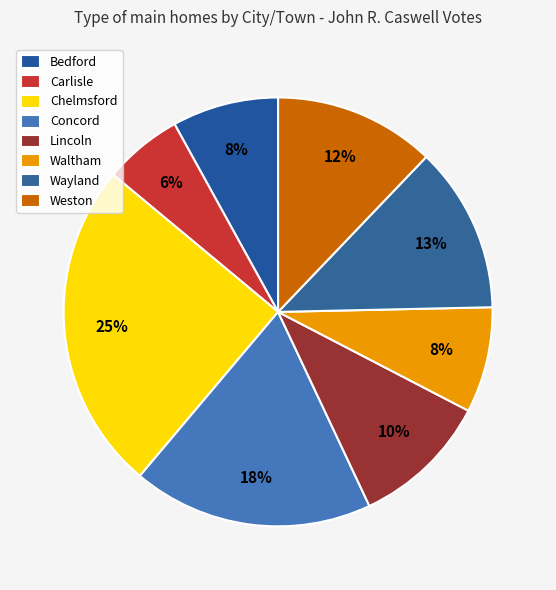

The Concord slice represents 4% of the pie. True or false?

False